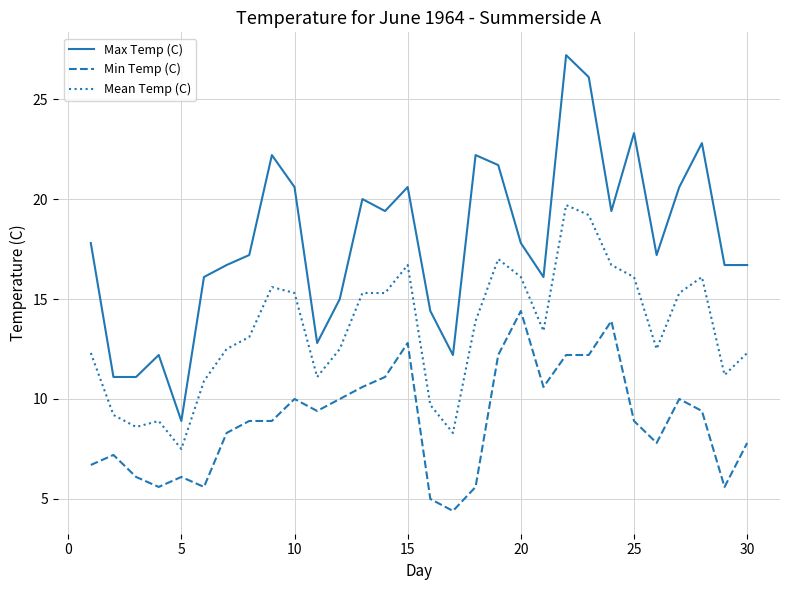

List the series in order of their overall mean, highest first.

Max Temp (C), Mean Temp (C), Min Temp (C)